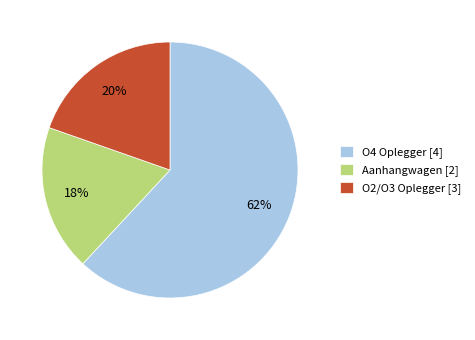

Do O2/O3 Oplegger [3] and O4 Oplegger [4] together represent more than half of the pie?

Yes